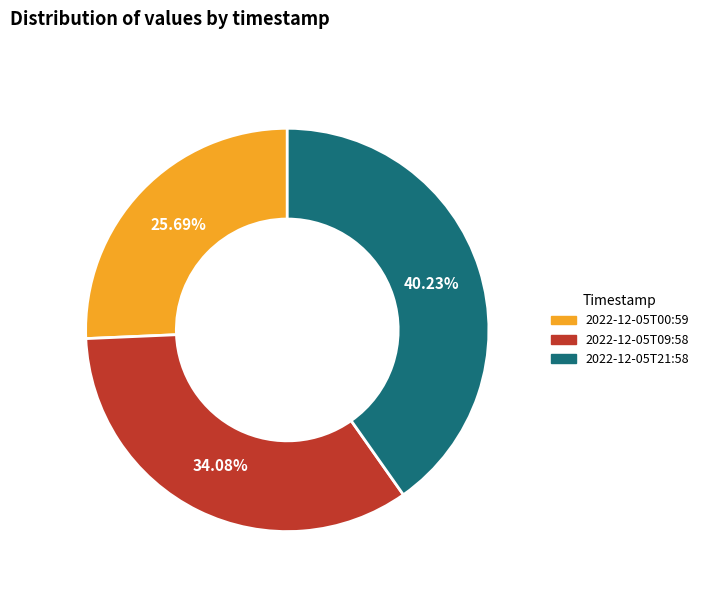

What is the smallest slice in the pie chart?

2022-12-05T00:59